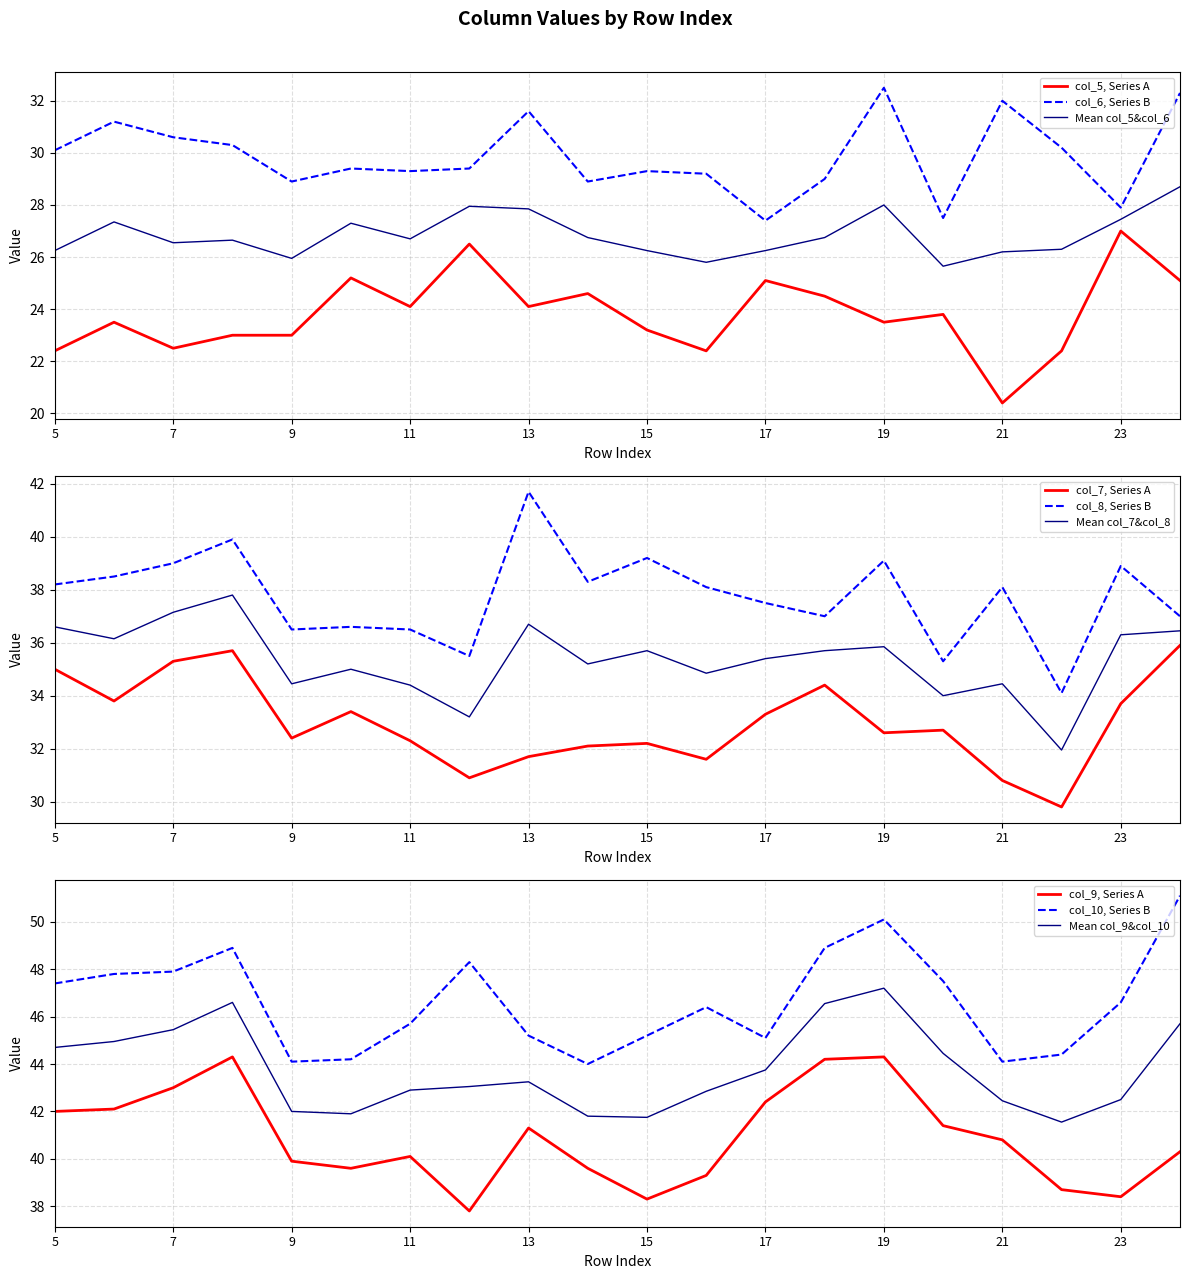

True or false: col_5, Series A and col_6, Series B intersect in this chart.

False